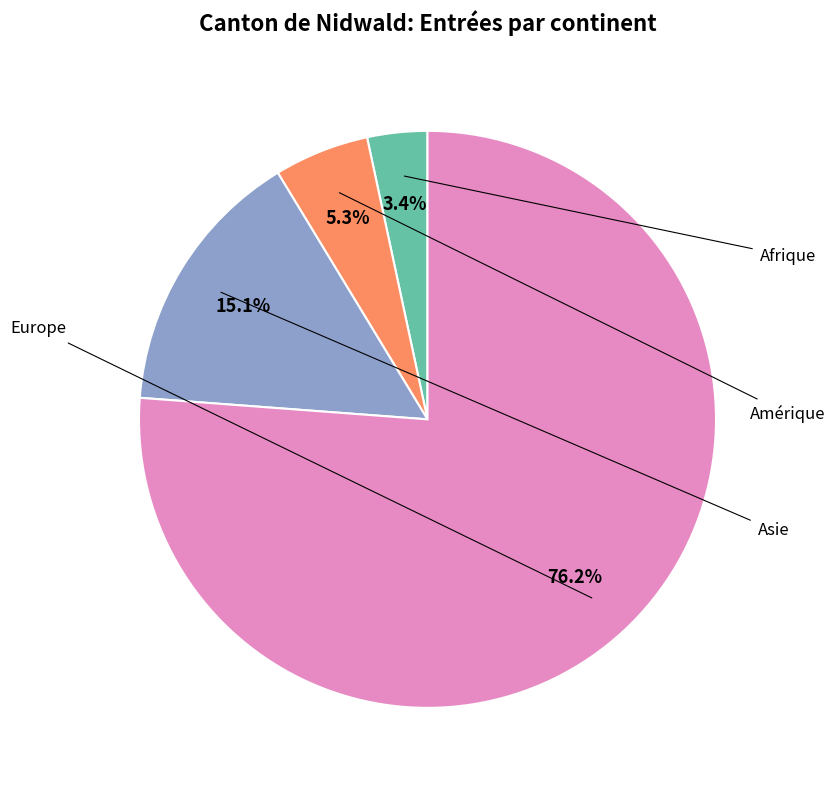

To the nearest percent, what is the difference between the largest and smallest slice percentages?

73%